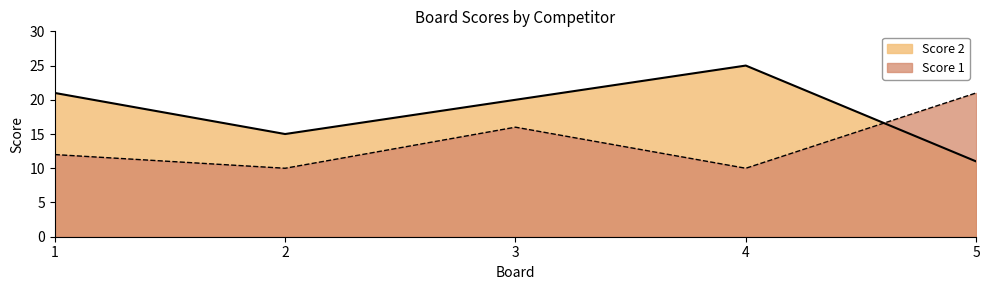

At how many categories does at least one series exceed 24?

1